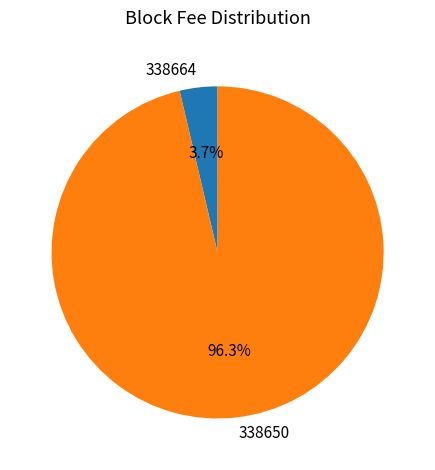

Count the number of slices in the pie.

2